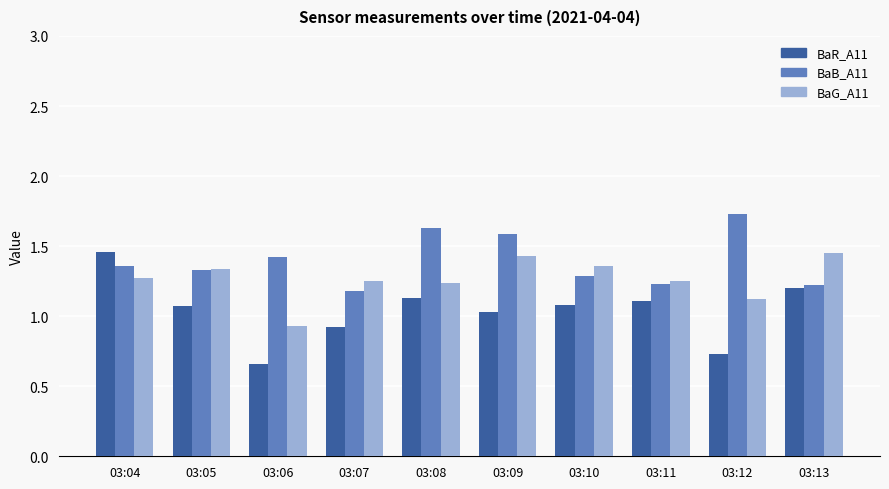

Is the value of BaB_A11 at 03:07 greater than the value of BaR_A11 at 03:10?

Yes